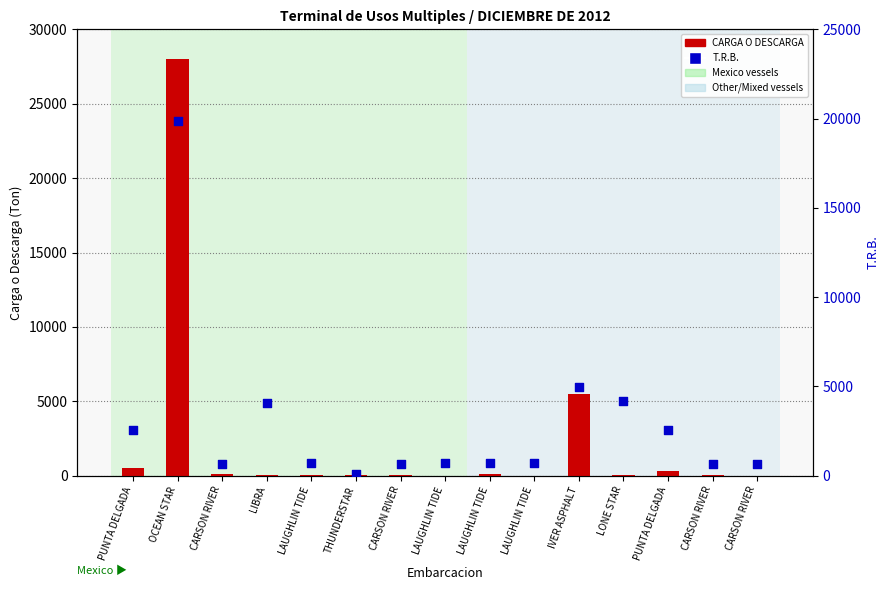

Is the value of CARGA O DESCARGA at PUNTA DELGADA greater than the value of T.R.B. at LAUGHLIN TIDE?

No